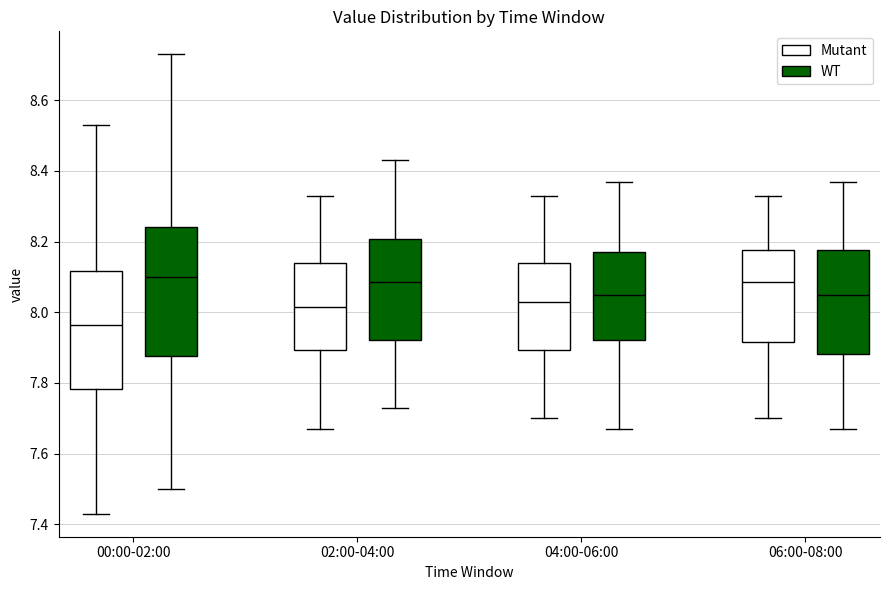

Reading left to right, transcribe this box plot: for each box, give where its median line is, the range the box spans, and where its two whiskers end, as read against the y-axis. The values are not printed on the chart, so give them approximately, as read against the axis.

00:00-02:00 (Mutant): median 7.96, box 7.78 to 8.12, whiskers 7.44 to 8.54
00:00-02:00 (WT): median 8.10, box 7.88 to 8.24, whiskers 7.50 to 8.74
02:00-04:00 (Mutant): median 8.02, box 7.90 to 8.14, whiskers 7.68 to 8.34
02:00-04:00 (WT): median 8.08, box 7.92 to 8.20, whiskers 7.74 to 8.44
04:00-06:00 (Mutant): median 8.04, box 7.90 to 8.14, whiskers 7.70 to 8.34
04:00-06:00 (WT): median 8.06, box 7.92 to 8.18, whiskers 7.68 to 8.38
06:00-08:00 (Mutant): median 8.08, box 7.92 to 8.18, whiskers 7.70 to 8.34
06:00-08:00 (WT): median 8.06, box 7.88 to 8.18, whiskers 7.68 to 8.38